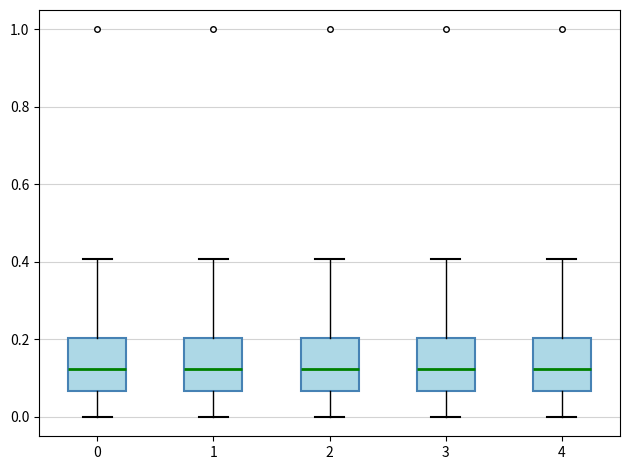

Reading left to right, transcribe this box plot: for each box, give where its median line is, the range the box spans, and where its two whiskers end, as read against the y-axis. The values are not printed on the chart, so give them approximately, as read against the axis.

0: median 0.12, box 0.06 to 0.20, whiskers 0.00 to 0.40
1: median 0.12, box 0.06 to 0.20, whiskers 0.00 to 0.40
2: median 0.12, box 0.06 to 0.20, whiskers 0.00 to 0.40
3: median 0.12, box 0.06 to 0.20, whiskers 0.00 to 0.40
4: median 0.12, box 0.06 to 0.20, whiskers 0.00 to 0.40